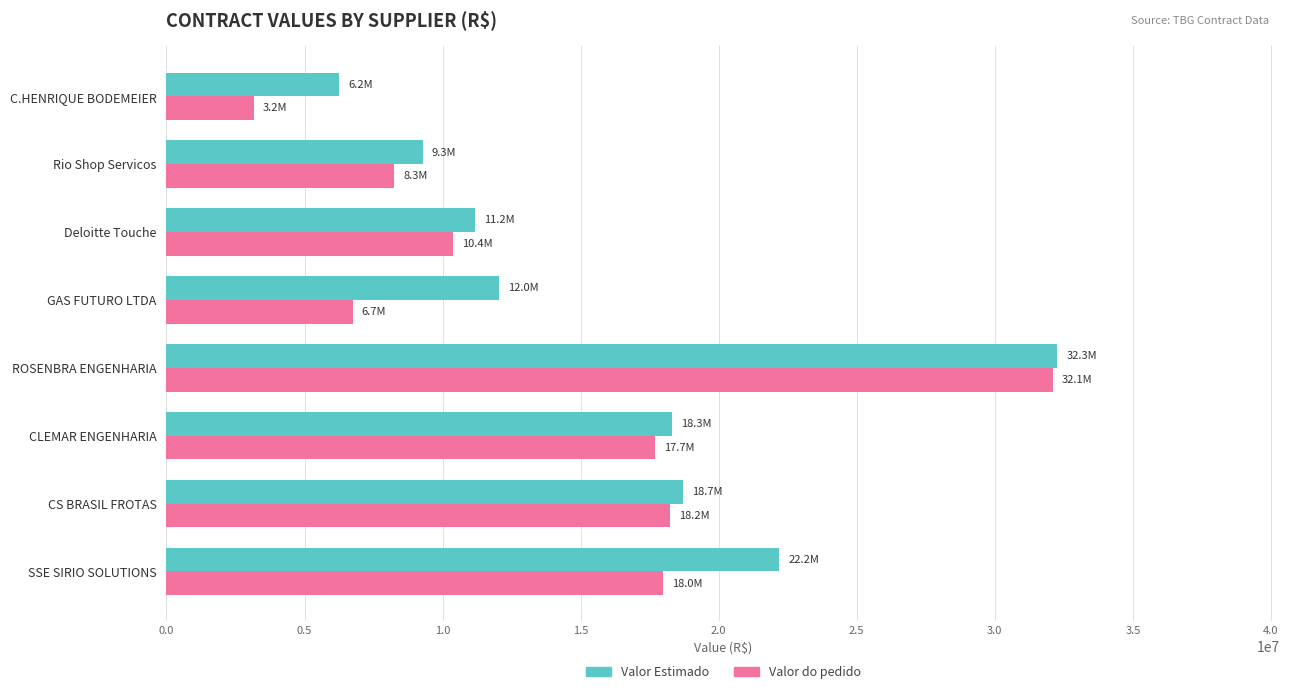

How many values in the Valor do pedido series exceed 17699624?

4